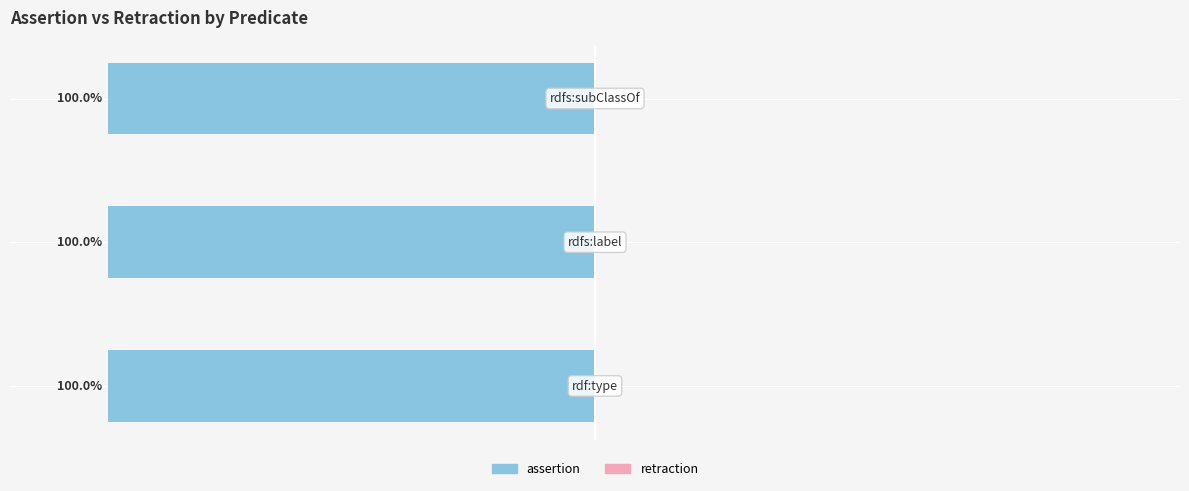

Which category has the highest value in the assertion series?

rdf:type